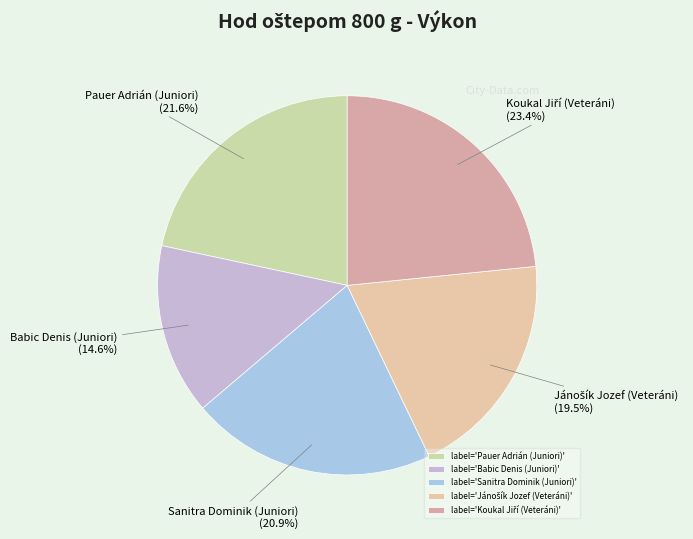

To the nearest percent, what is the average slice percentage?

20%